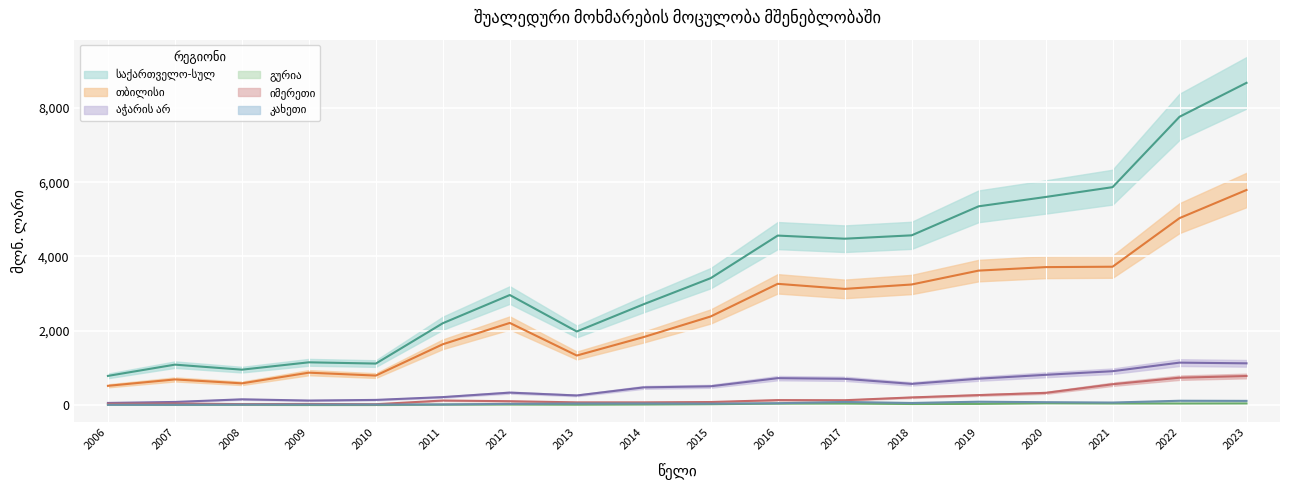

True or false: საქართველო-სულ and აჭარის არ cross at least once.

False